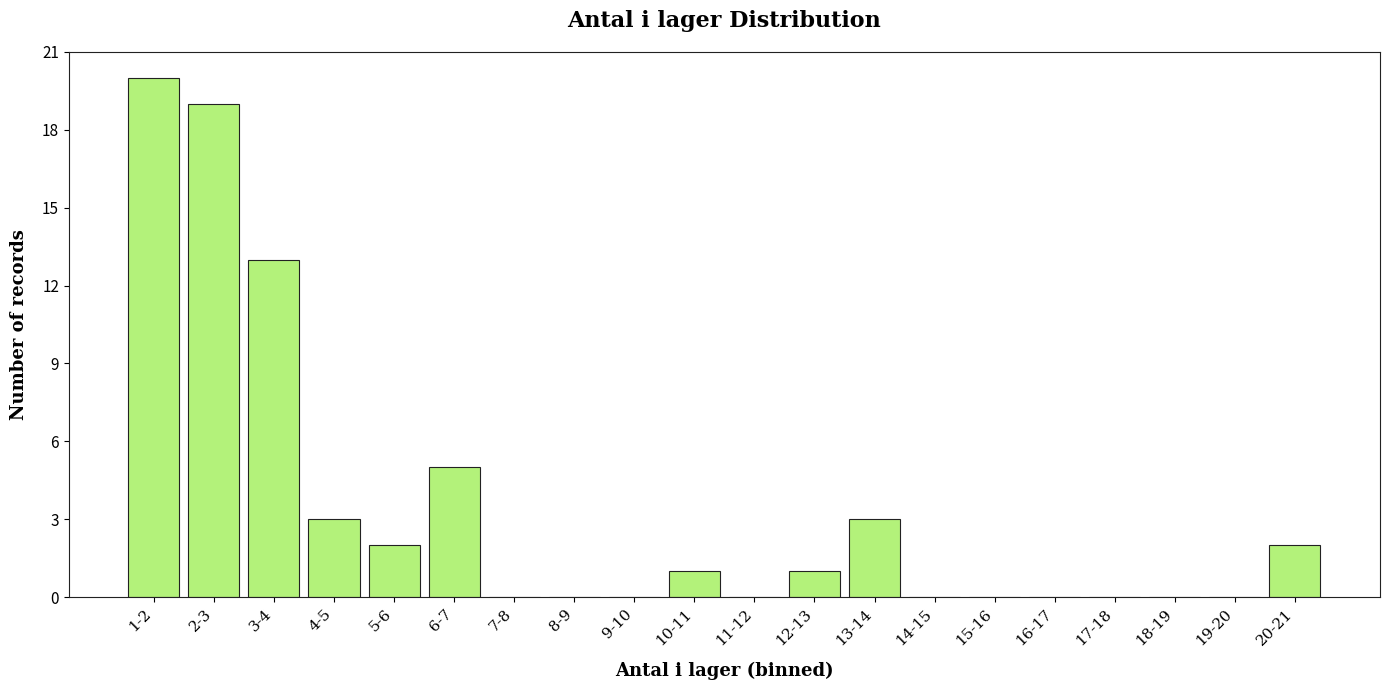

Reading right to left, list all the values displayed in this chart.

20-21=2	19-20=0	18-19=0	17-18=0	16-17=0	15-16=0	14-15=0	13-14=3	12-13=1	11-12=0	10-11=1	9-10=0	8-9=0	7-8=0	6-7=5	5-6=2	4-5=3	3-4=13	2-3=19	1-2=20